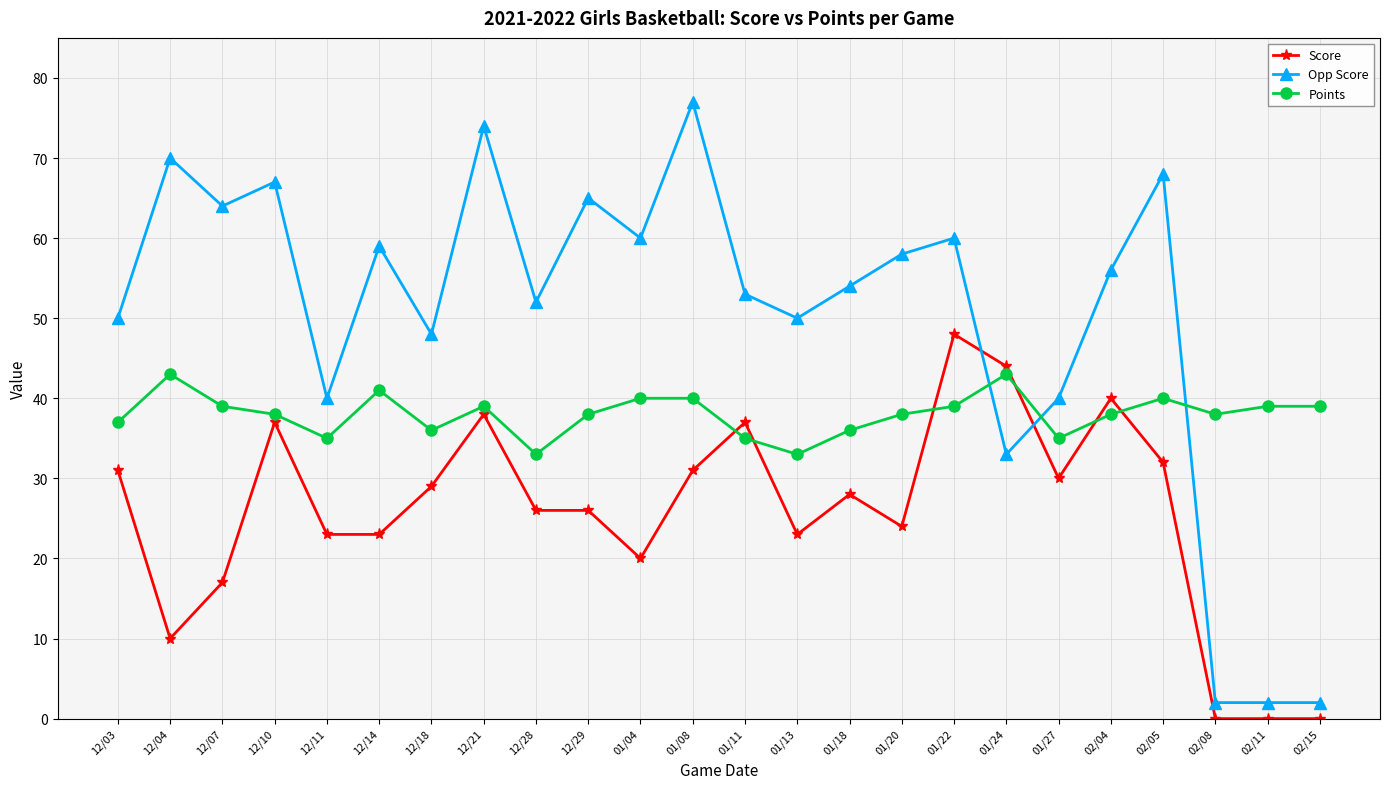

True or false: Score and Points cross at least once.

True